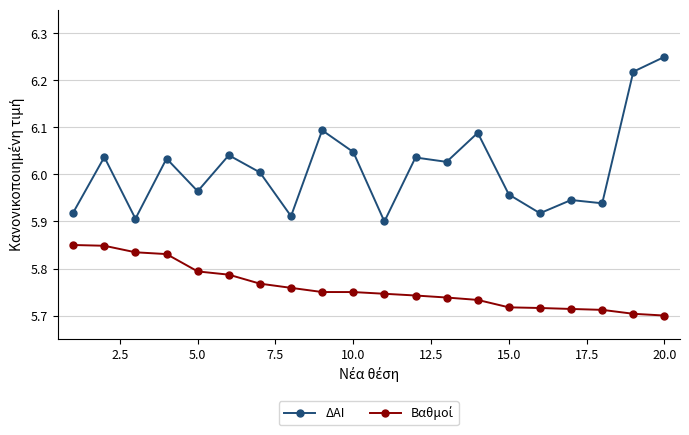

True or false: ΔΑΙ has more than 1 points higher than both neighbors.

True